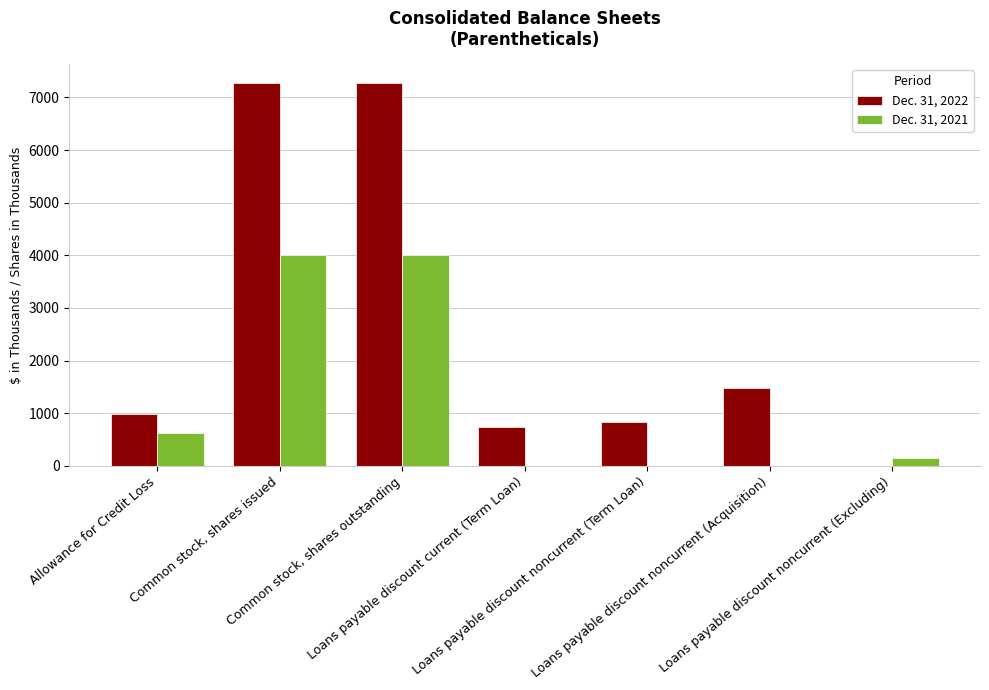

What is the maximum value shown in the chart?

7266